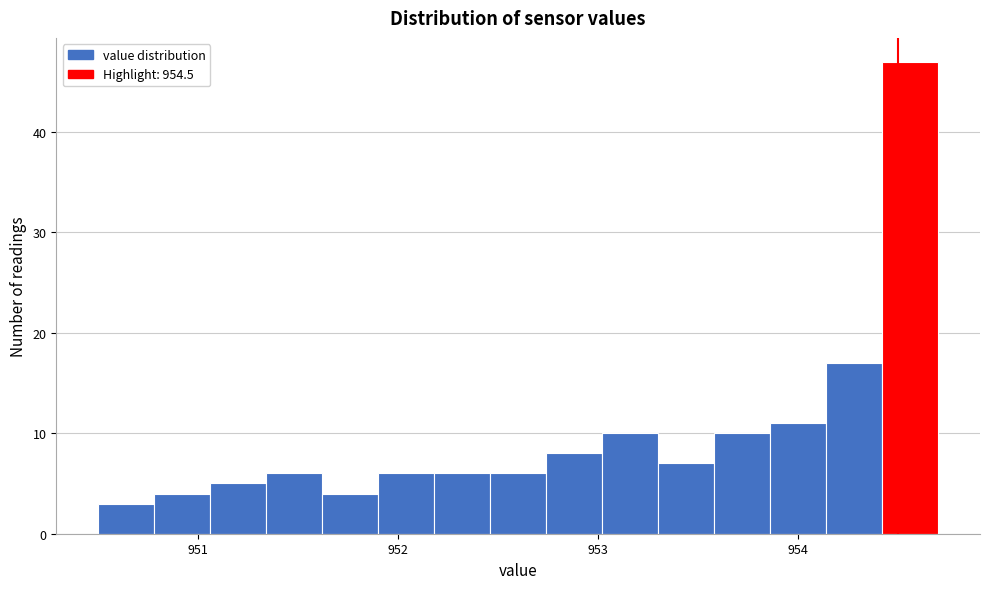

Read against the x-axis, roughly where is the centre of the tallest bar?

954.6